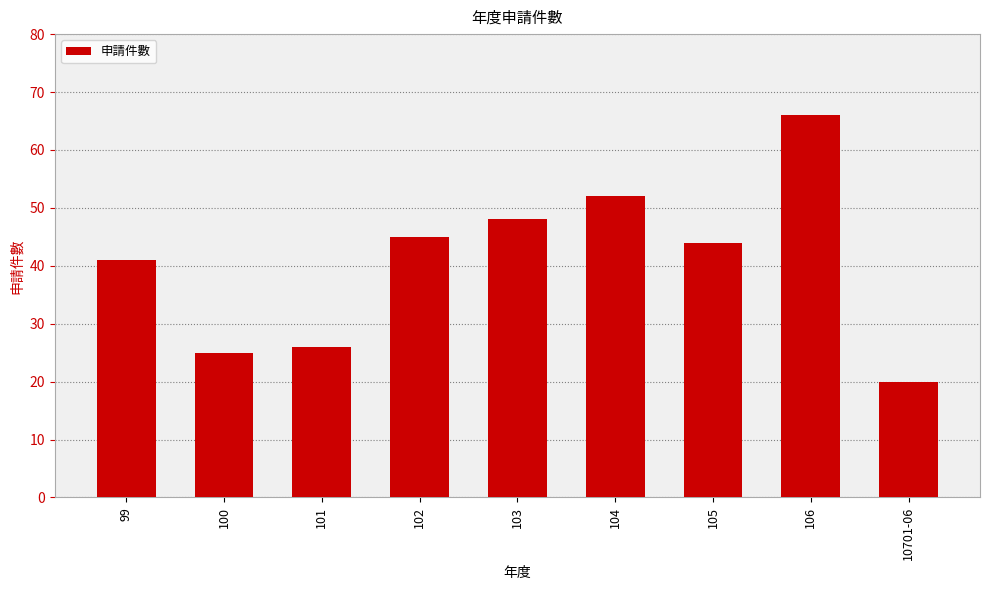

Rank the categories by value from lowest to highest.

10701-06, 100, 101, 99, 105, 102, 103, 104, 106